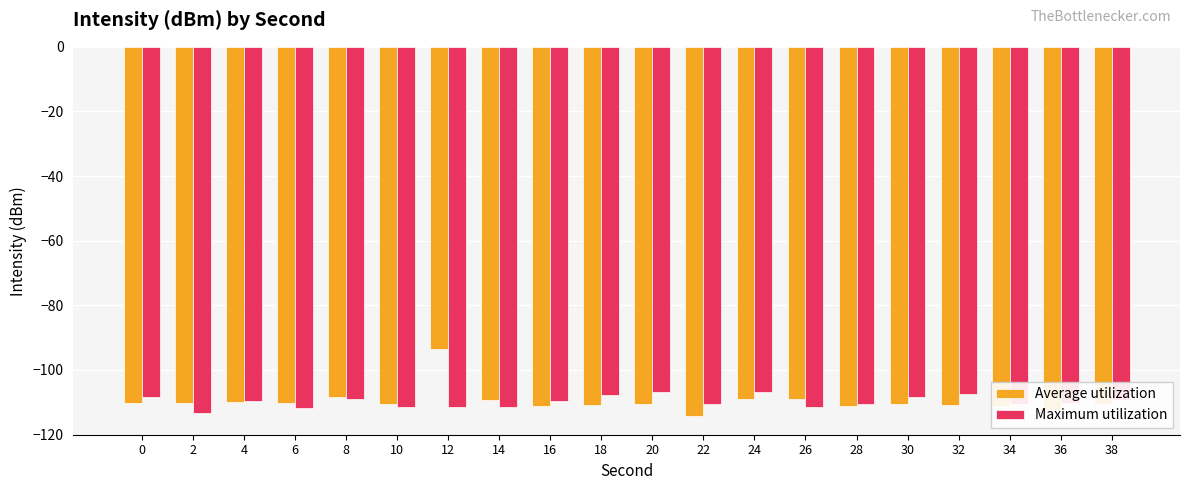

What value does the Maximum utilization series have at 0?

-108.3